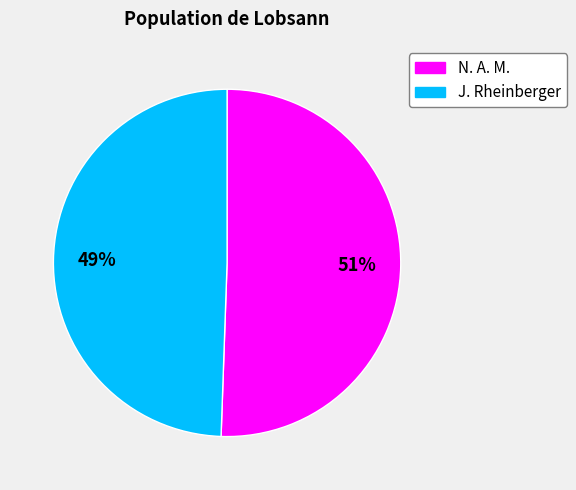

Which category has the smallest portion of the pie?

J. Rheinberger